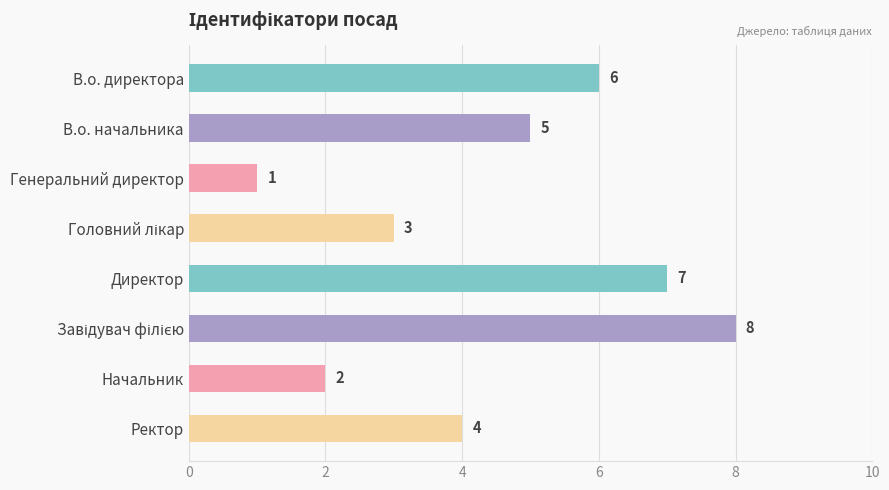

What is the smallest value displayed?

1